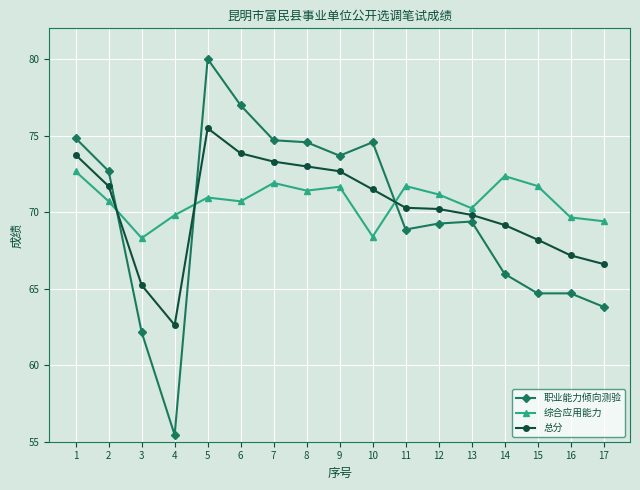

Which series has the largest total across all categories?

综合应用能力